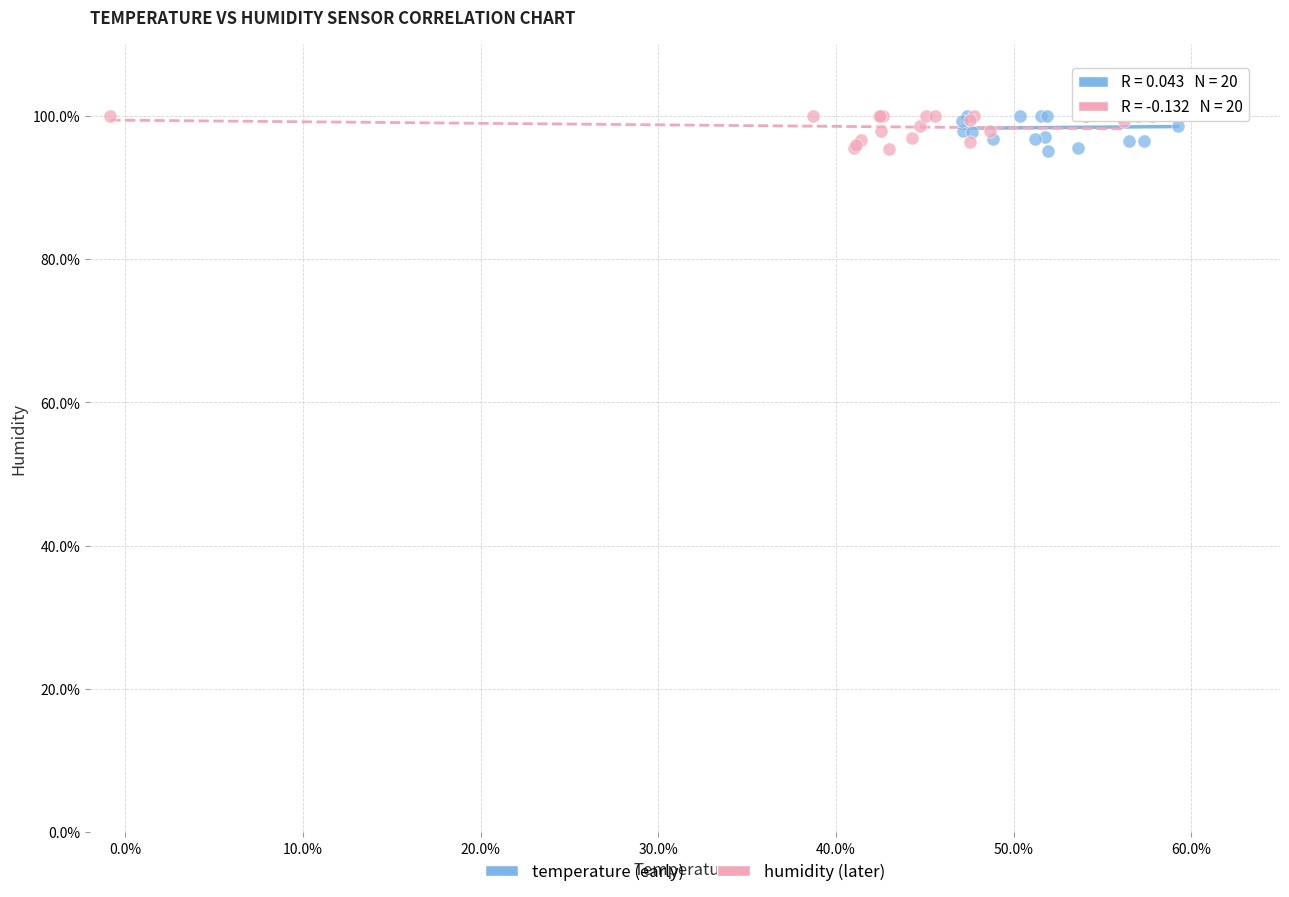

What are all the series names shown in the legend?

temperature (early), humidity (later)